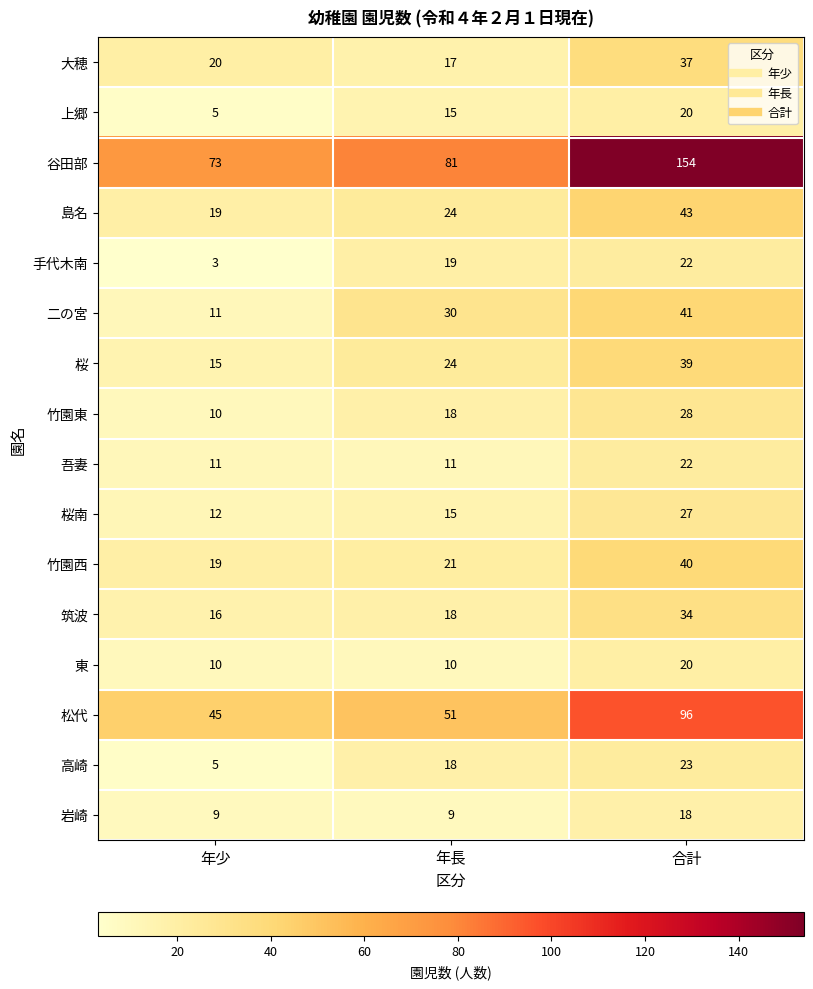

At which label is 二の宮 closest to 26?

年長